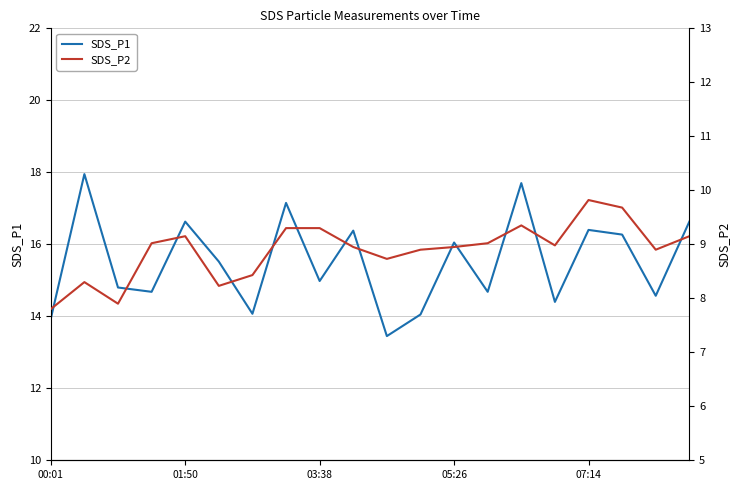

At how many categories does at least one series exceed 17?

3